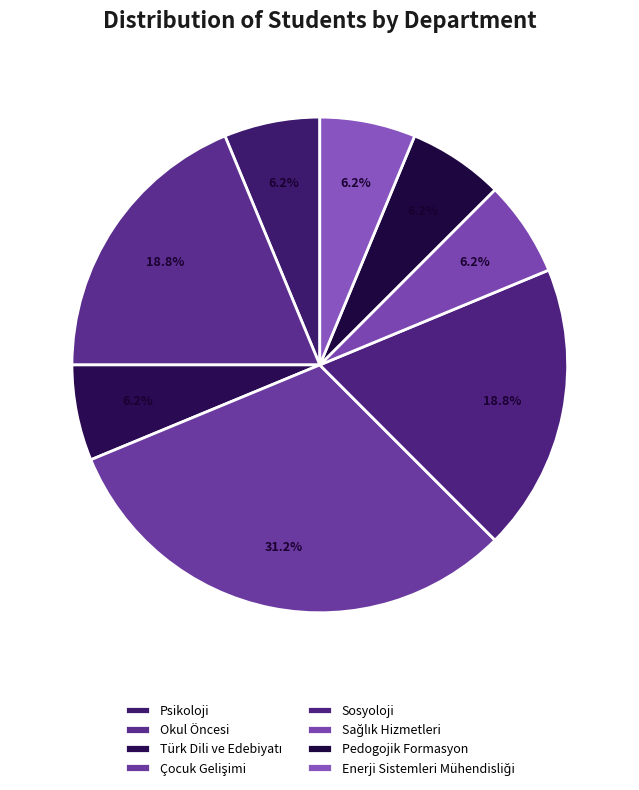

What percentage do Sosyoloji and Enerji Sistemleri Mühendisliği together represent?

25.0%